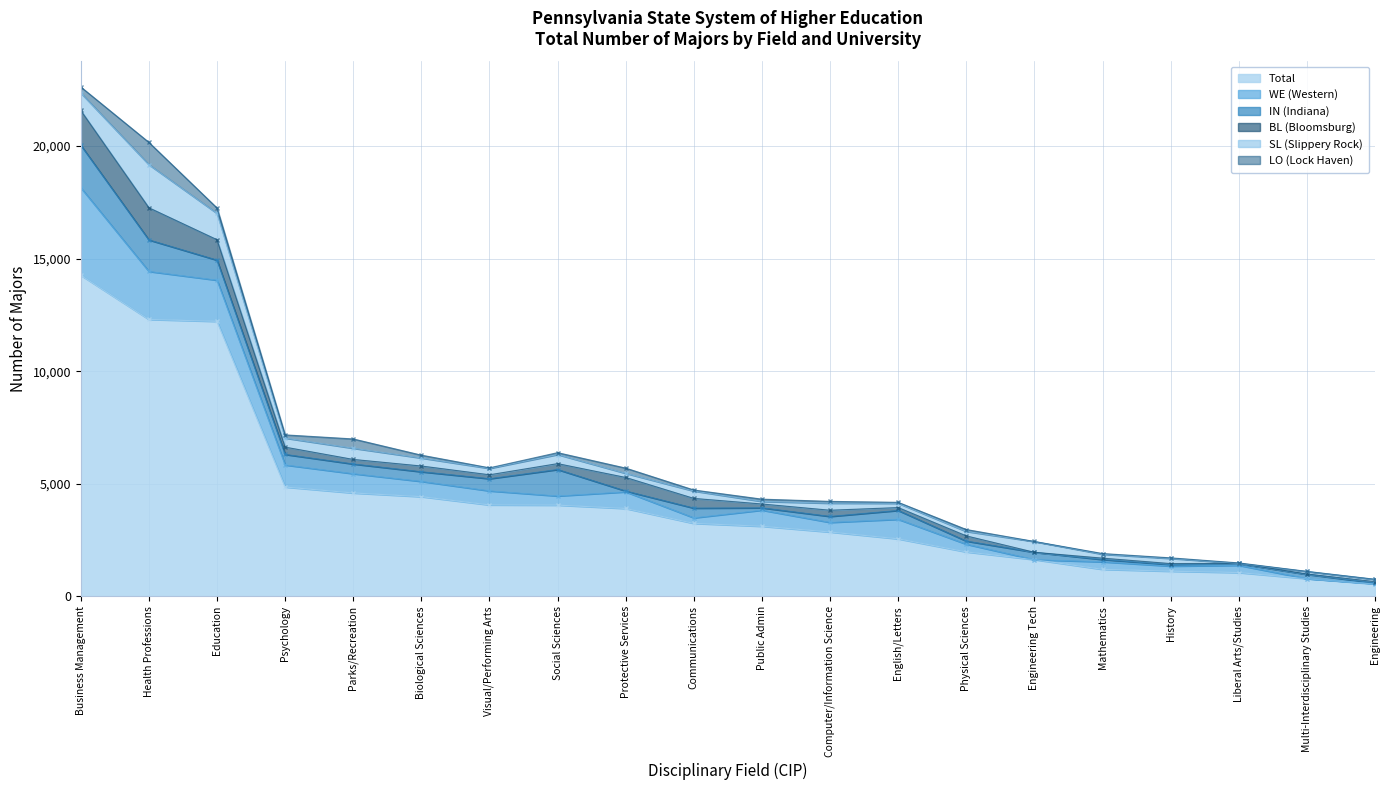

Where do LO (Lock Haven) and SL (Slippery Rock) first cross each other?

Social Sciences and Protective Services